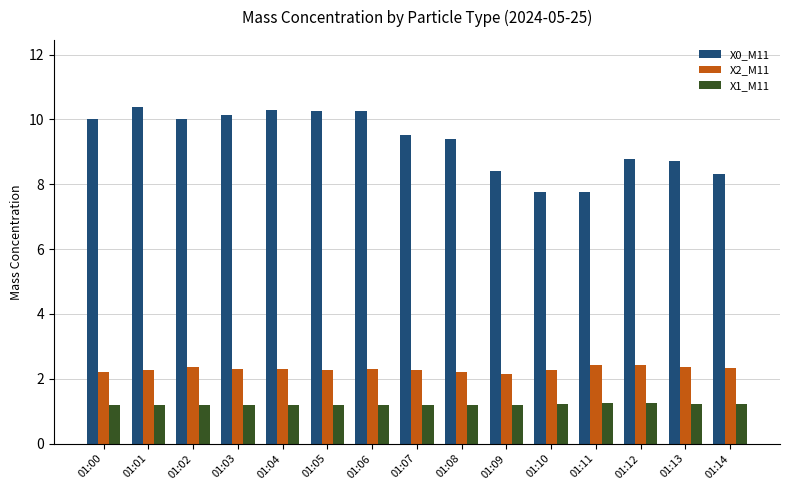

At how many categories does at least one series exceed 6?

15